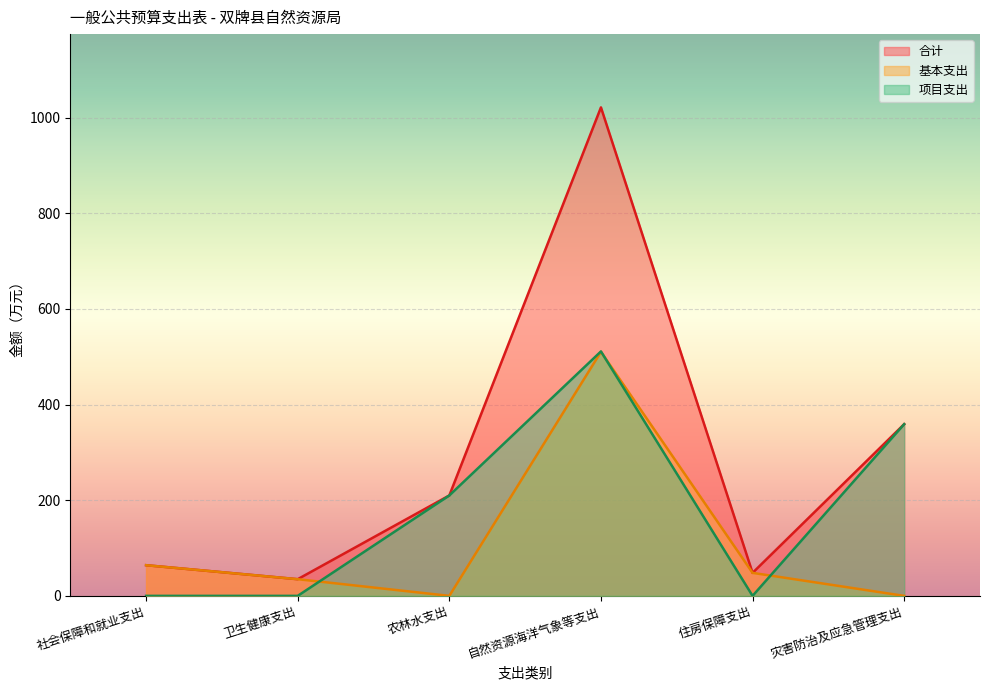

How many values in the 基本支出 series are below 48?

3